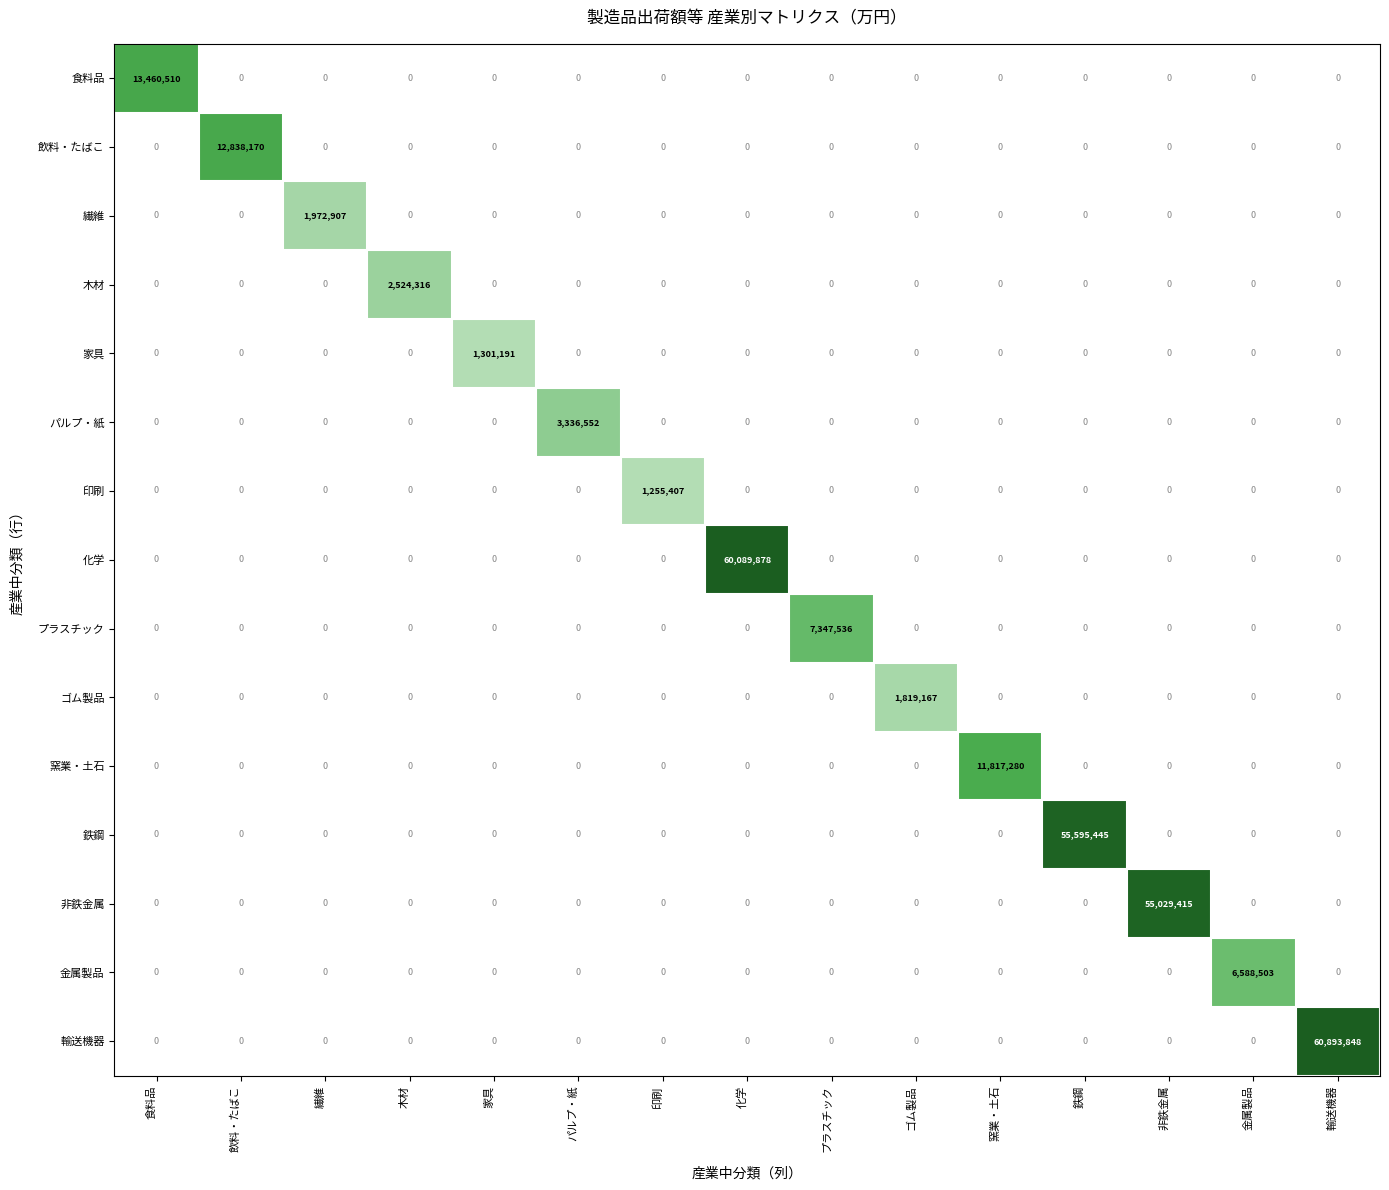

Which series has the widest spread of values?

輸送機器